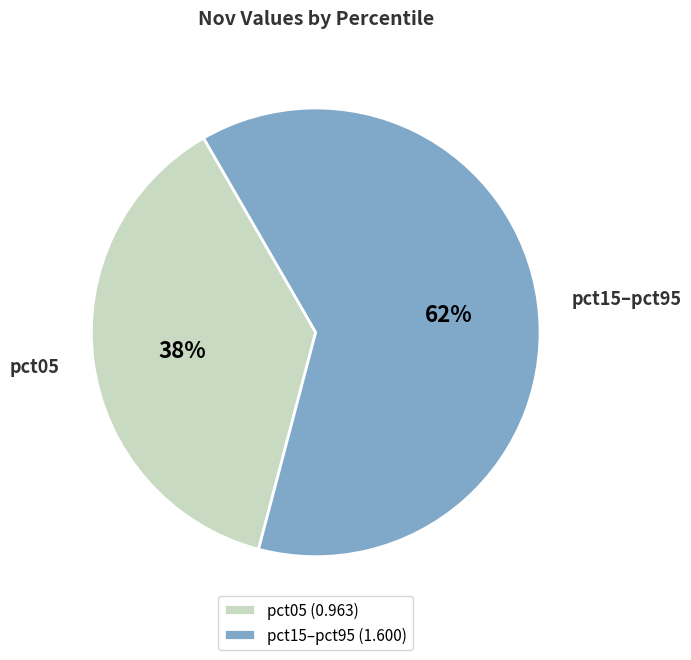

True or false: pct15–pct95 accounts for 53% of the total.

False